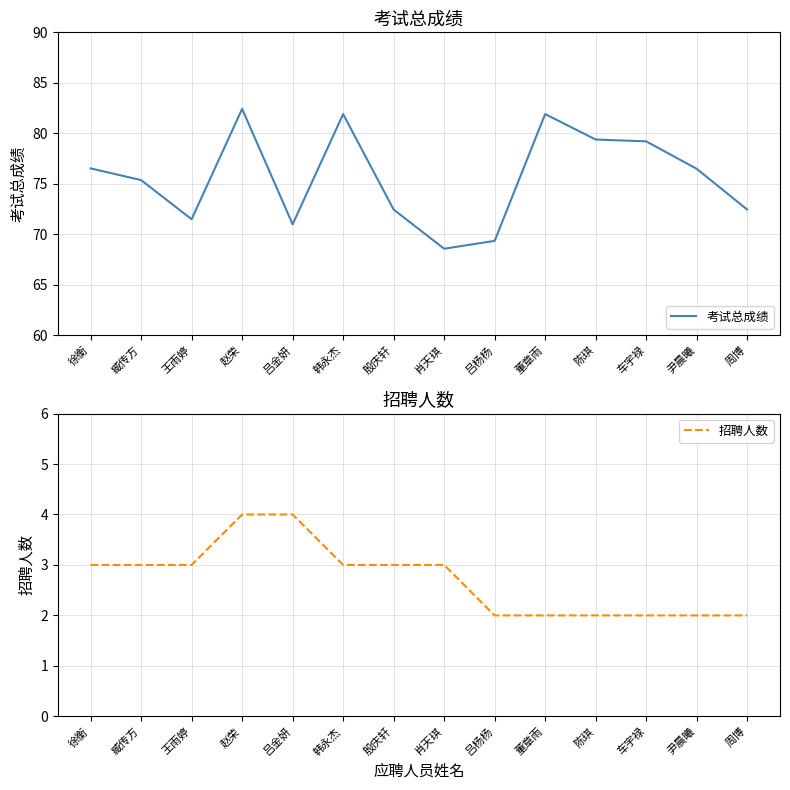

At which label is 考试总成绩 closest to 75?

臧传方